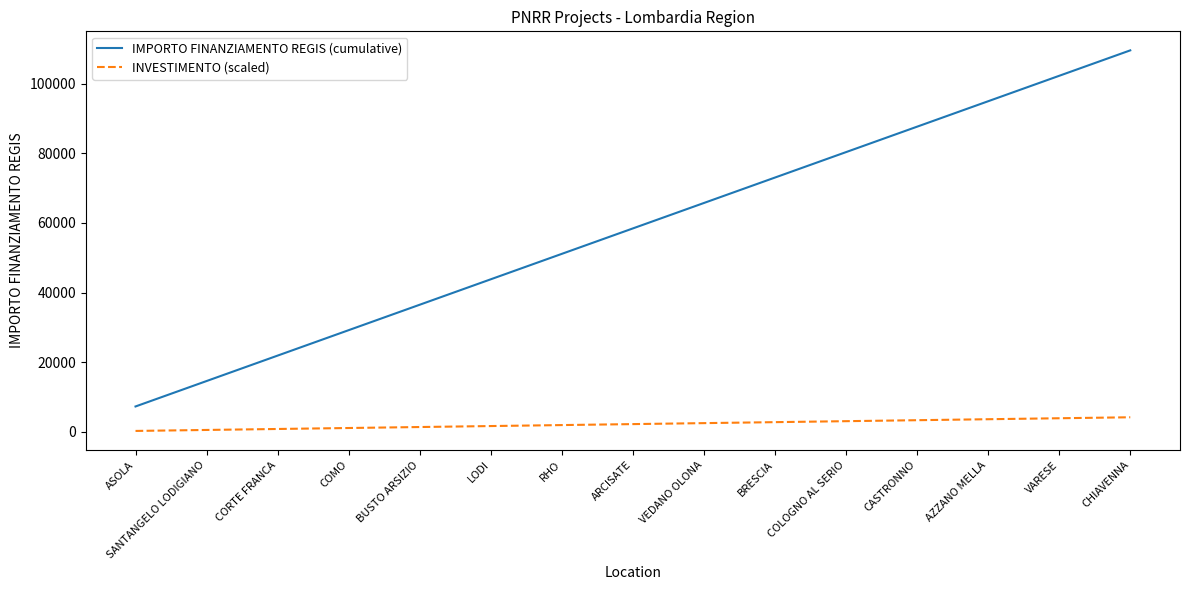

Which series has the largest range (max minus min)?

IMPORTO FINANZIAMENTO REGIS (cumulative)